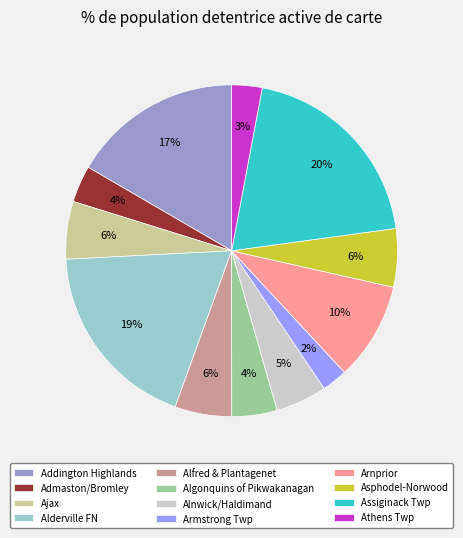

Count the number of slices in the pie.

12